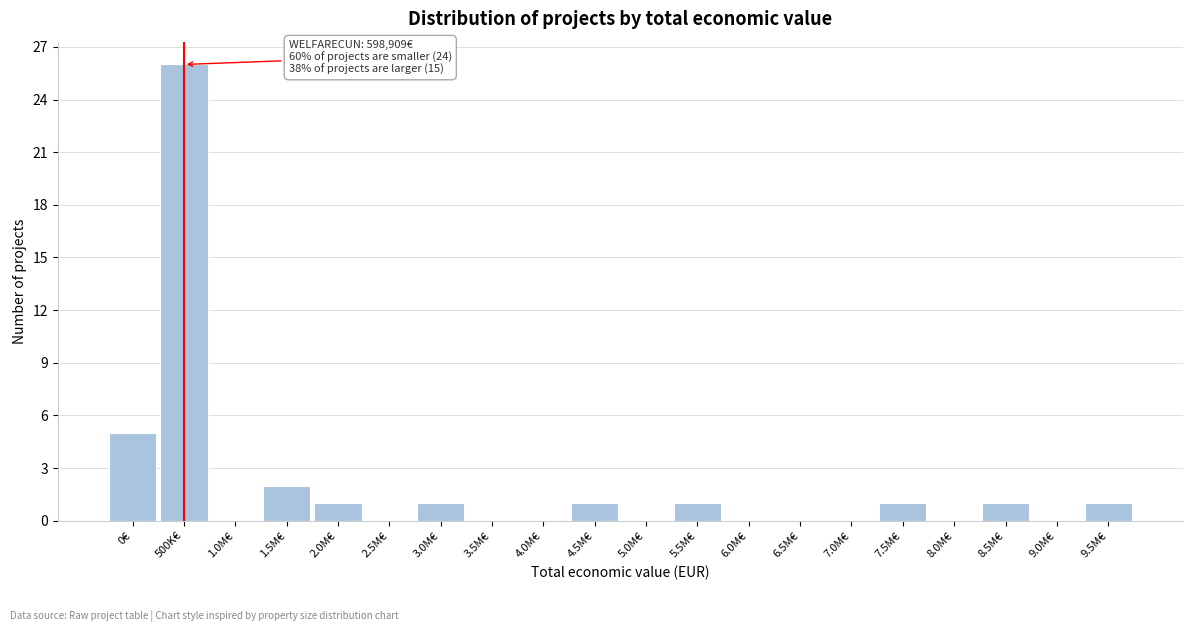

Reading left to right, transcribe all the data shown in this chart.

0€=5	500K€=26	1.0M€=0	1.5M€=2	2.0M€=1	2.5M€=0	3.0M€=1	3.5M€=0	4.0M€=0	4.5M€=1	5.0M€=0	5.5M€=1	6.0M€=0	6.5M€=0	7.0M€=0	7.5M€=1	8.0M€=0	8.5M€=1	9.0M€=0	9.5M€=1